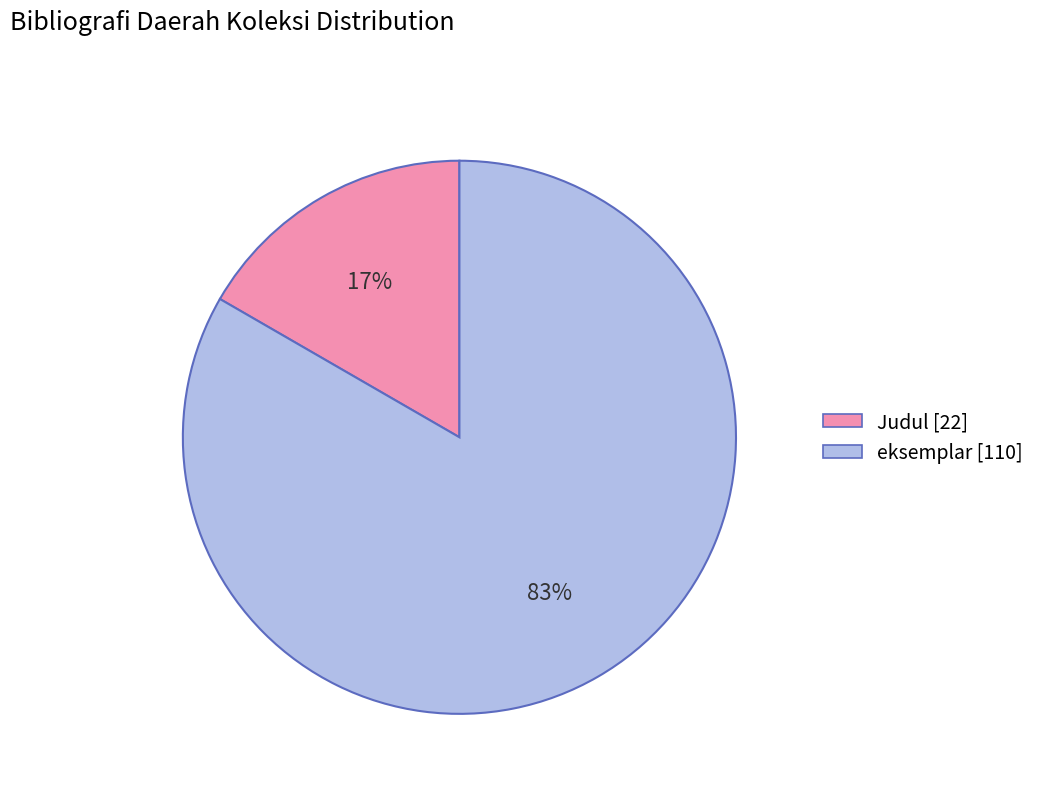

Do eksemplar and Judul together represent more than half of the pie?

Yes